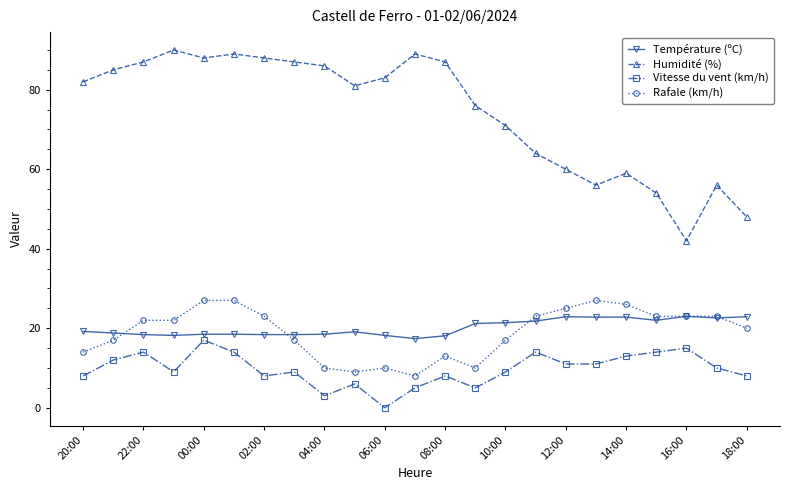

True or false: Humidité (%) and Température (ºC) cross at least once.

False